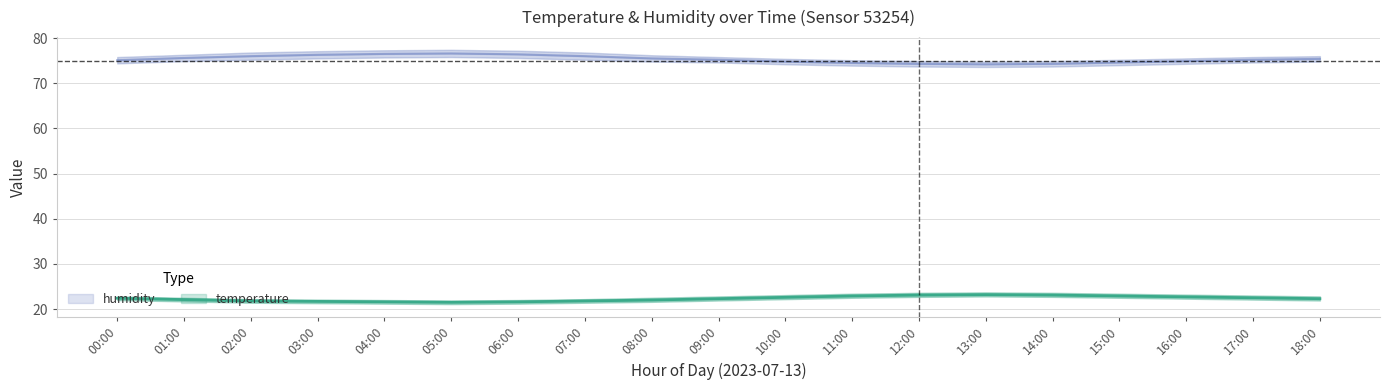

True or false: temperature_lower has a value of 21.2 at 06:00.

True